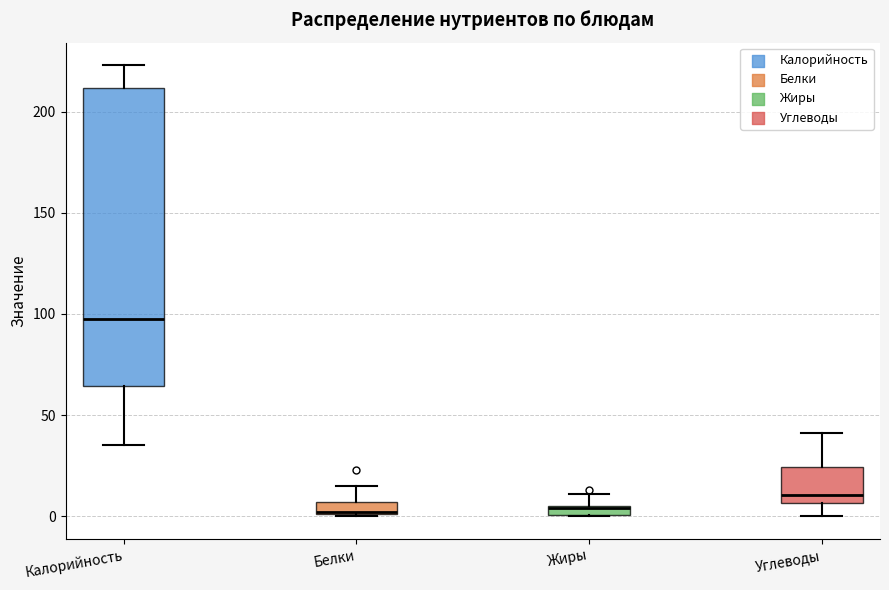

Where does the upper whisker of the box for Белки end on the y-axis? The values are not printed on the chart, so give them approximately, as read against the axis.

15